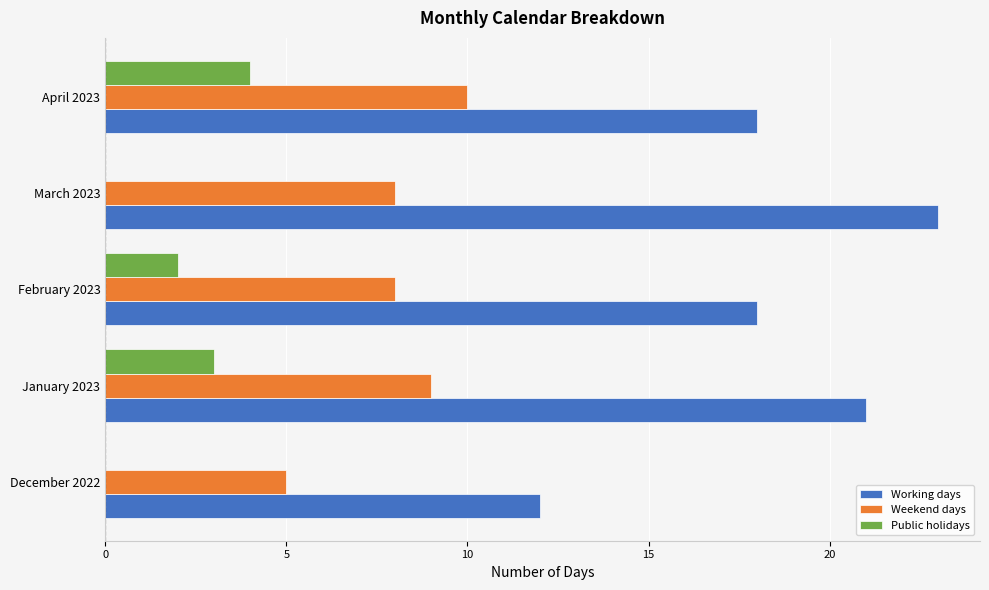

What is the approximate value of Weekend days at April 2023?

10